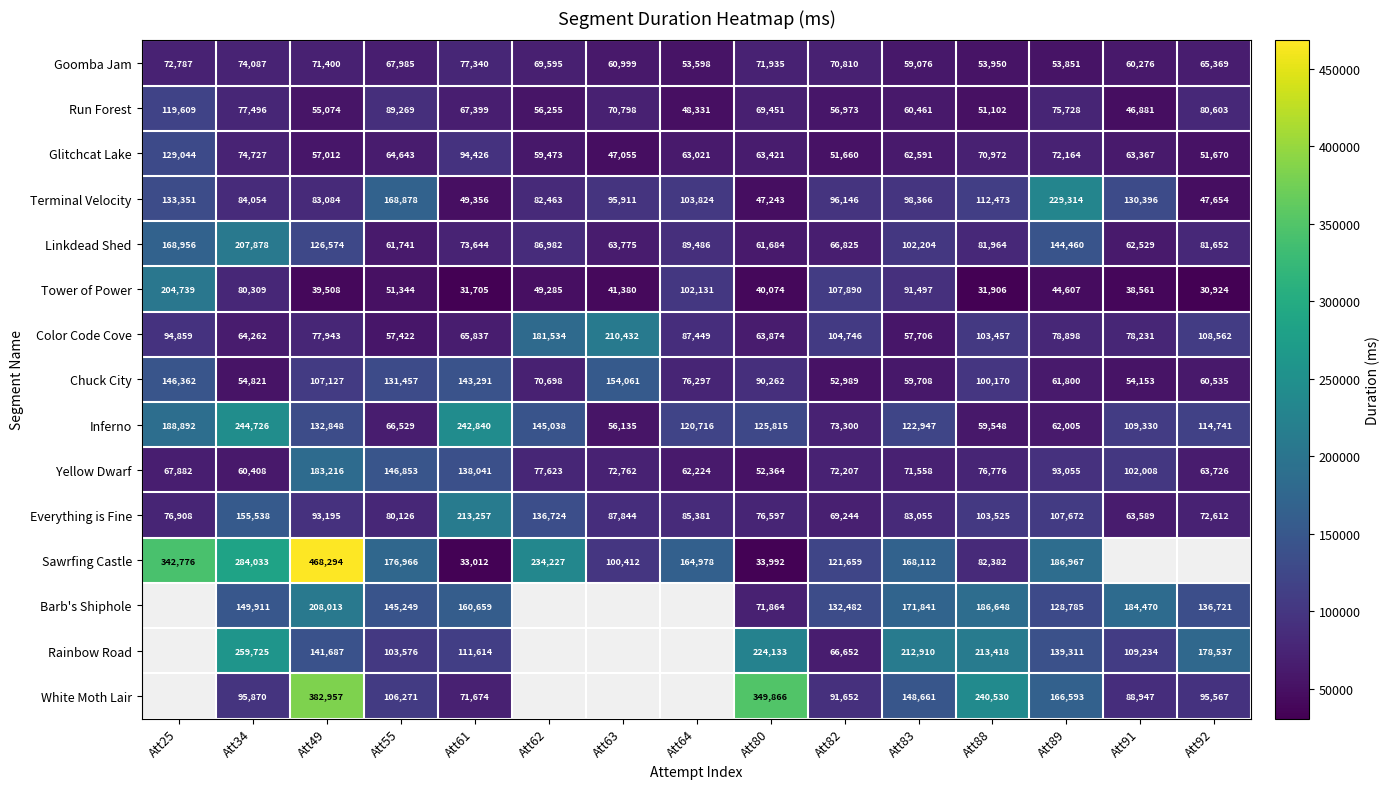

Is it true that White Moth Lair equals 349866 at Att80?

True